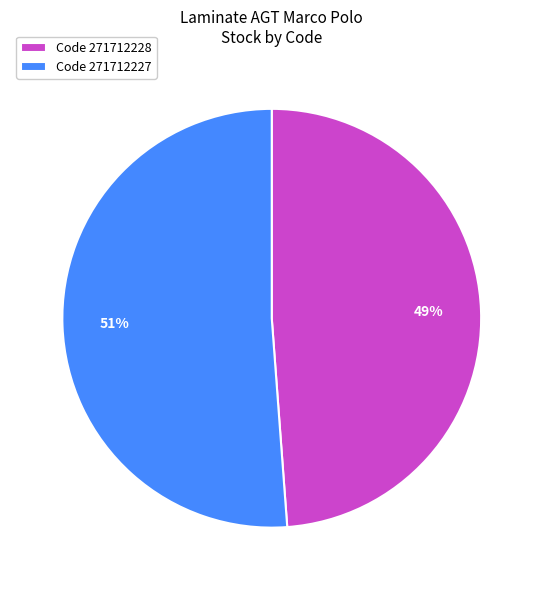

Do Code 271712228 and Code 271712227 together represent more than half of the pie?

Yes